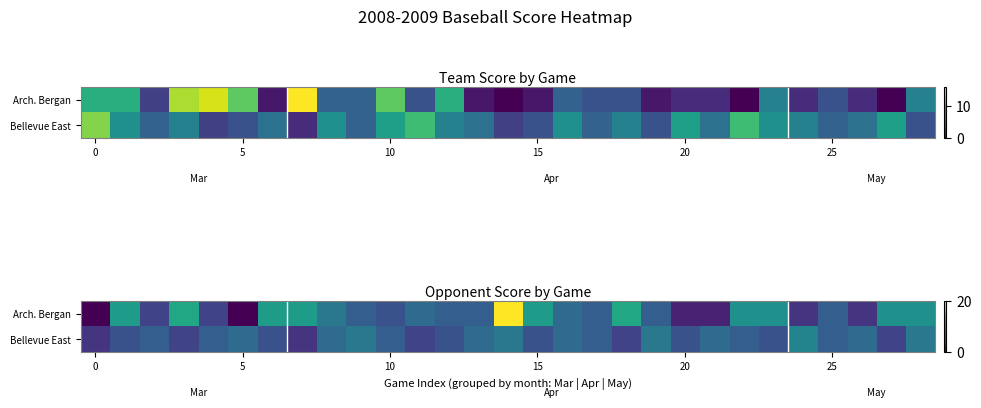

List the series in order of their peak value, lowest first.

Bellevue East, Arch. Bergan